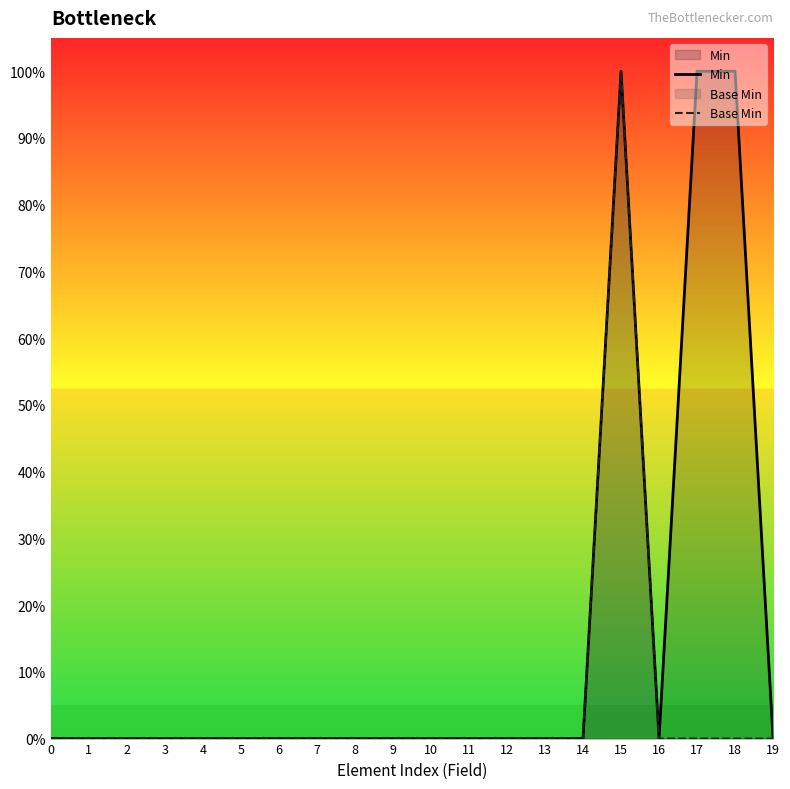

Reading left to right, list all the values displayed in this chart.

Min: 0=0	1=0	2=0	3=0	4=0	5=0	6=0	7=0	8=0	9=0	10=0	11=0	12=0	13=0	14=0	15=1	16=0	17=1	18=1	19=0
Base Min: 0=0	1=0	2=0	3=0	4=0	5=0	6=0	7=0	8=0	9=0	10=0	11=0	12=0	13=0	14=0	15=1	16=0	17=0	18=0	19=0